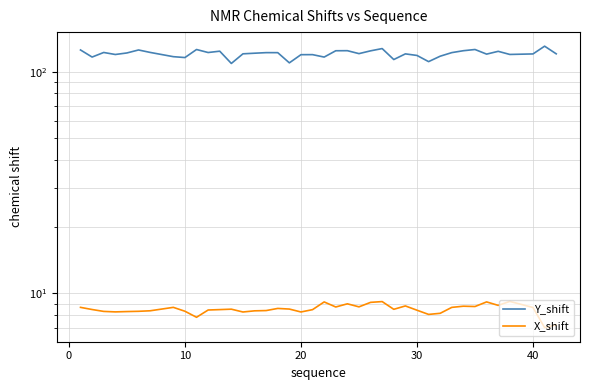

True or false: X_shift and Y_shift intersect in this chart.

False